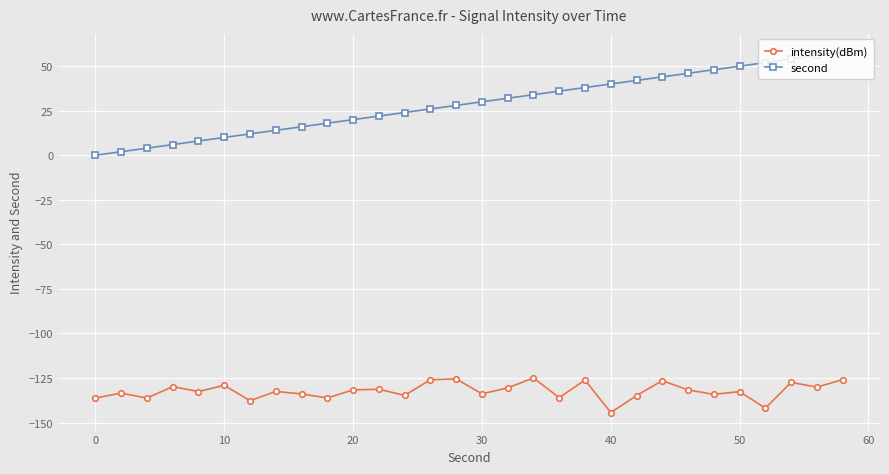

Count the number of data series in this chart.

2